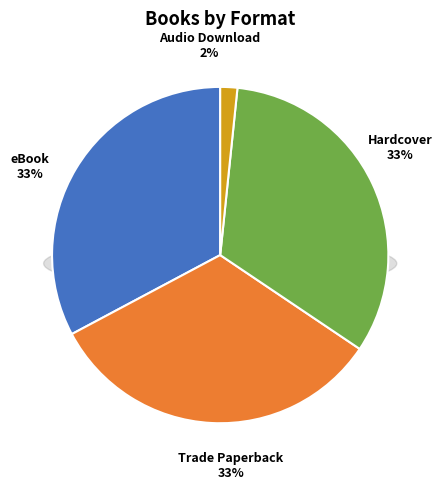

Which slice is the largest?

Hardcover